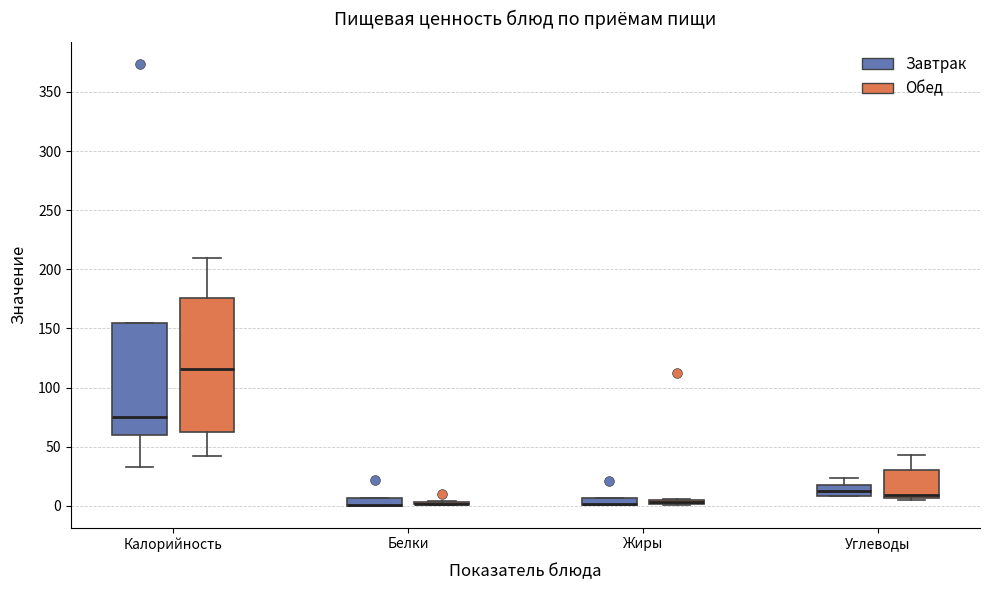

Where is the lower edge of the box for Калорийность (Обед) on the y-axis? The values are not printed on the chart, so give them approximately, as read against the axis.

65